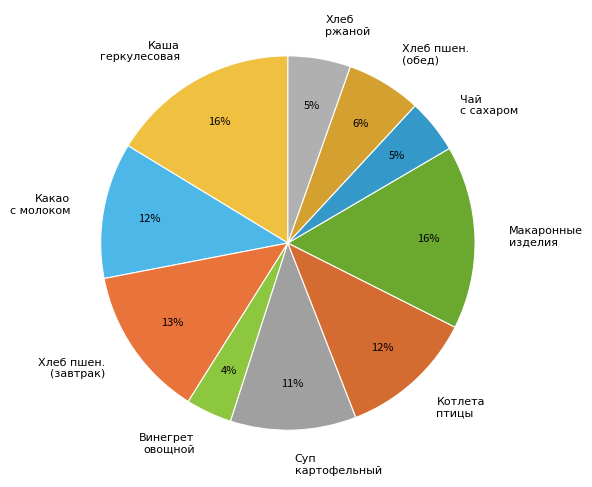

Is the sum of Хлеб пшен. (обед) and Каша геркулесовая greater than half?

No